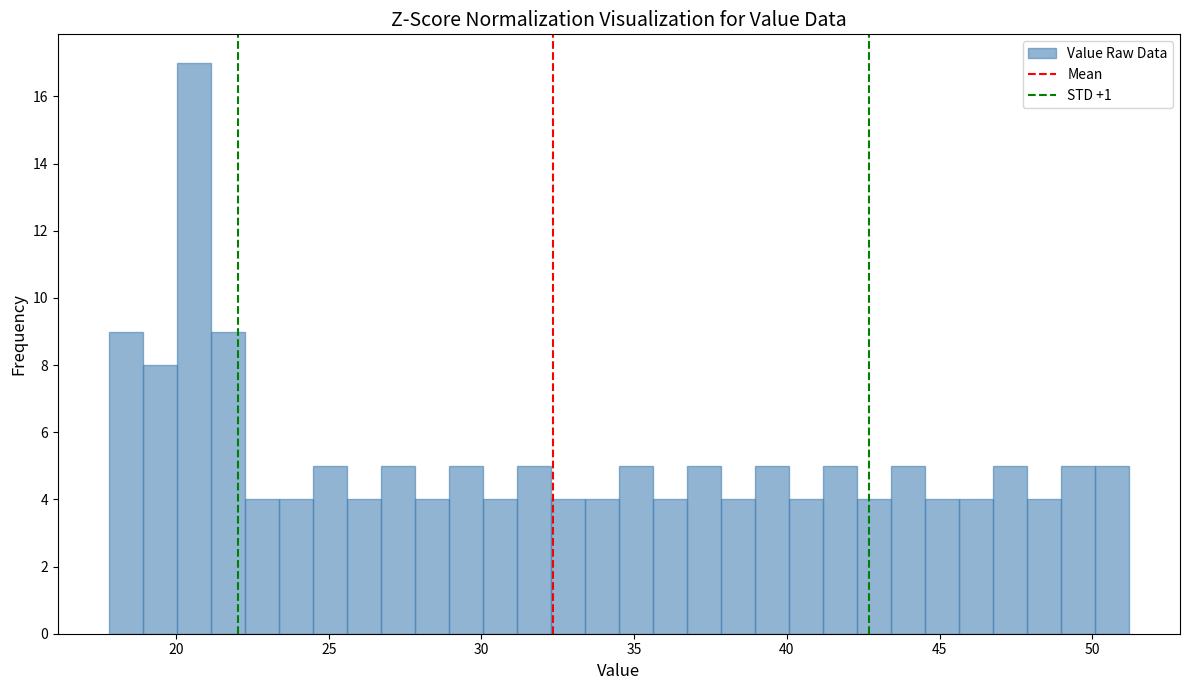

Read against the x-axis, roughly where is the centre of the tallest bar?

20.5